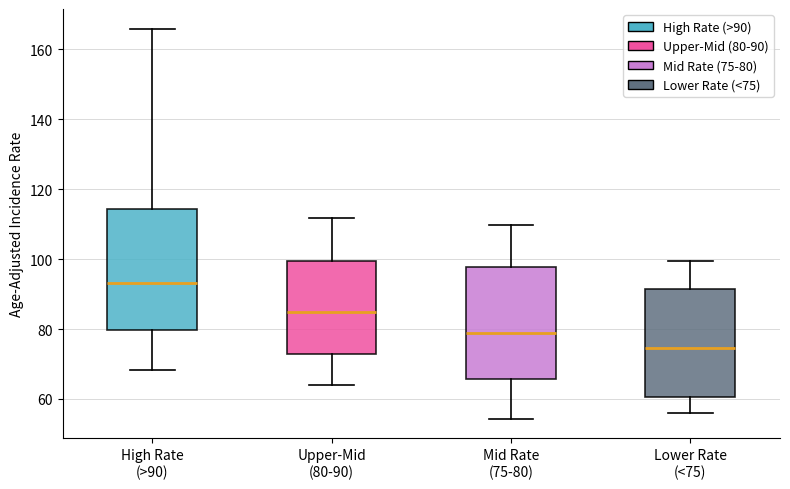

Reading left to right, read every box against the y-axis: the position of its median line, the range the box covers, and the ends of its whiskers. The values are not printed on the chart, so give them approximately, as read against the axis.

High Rate (>90): median 94, box 80 to 114, whiskers 68 to 166
Upper-Mid (80-90): median 86, box 72 to 100, whiskers 64 to 112
Mid Rate (75-80): median 78, box 66 to 98, whiskers 54 to 110
Lower Rate (<75): median 74, box 60 to 92, whiskers 56 to 100